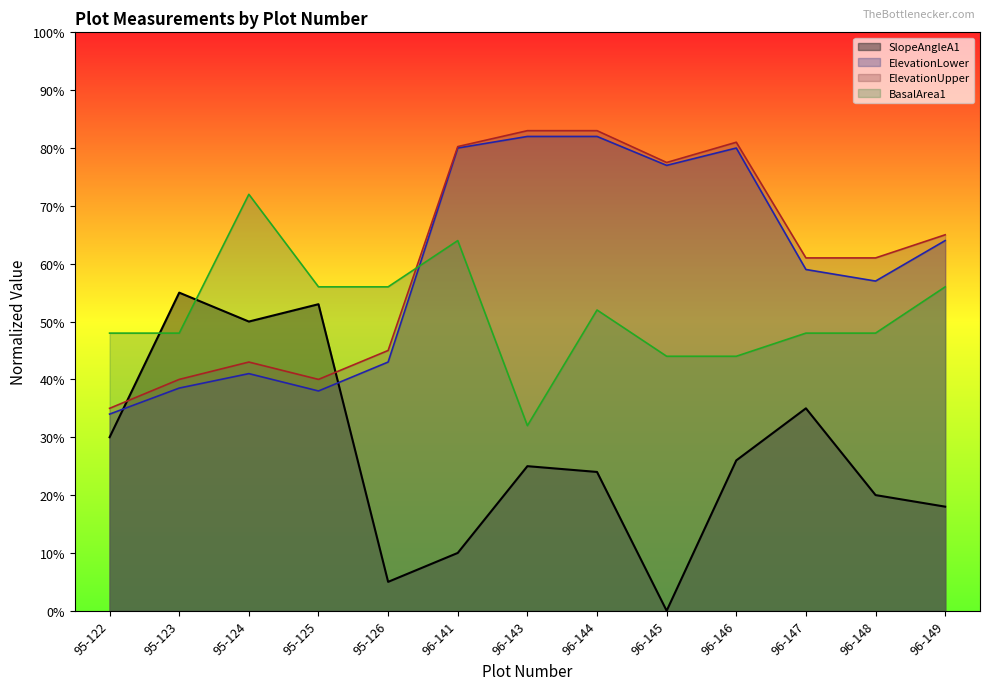

What is the label of the 7th point from the right?

96-143